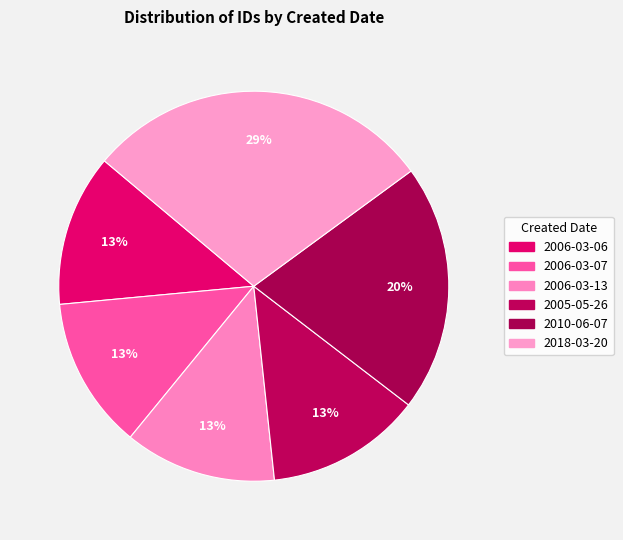

What is the total percentage of 2006-03-06 and 2006-03-07?

25.2%